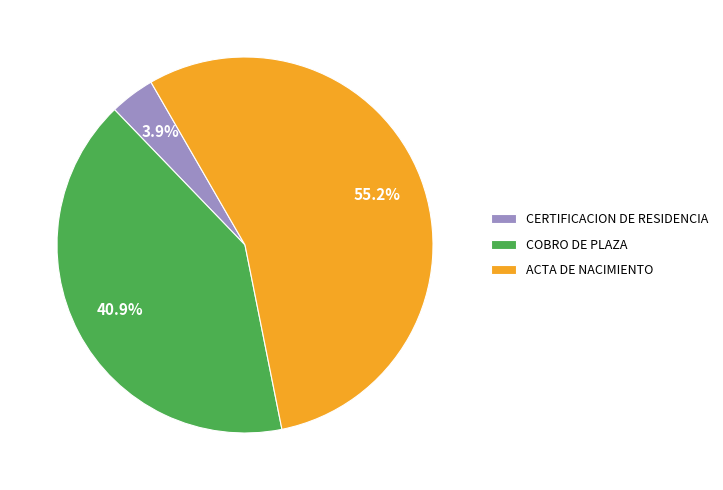

Which category has the smallest portion of the pie?

CERTIFICACION DE RESIDENCIA